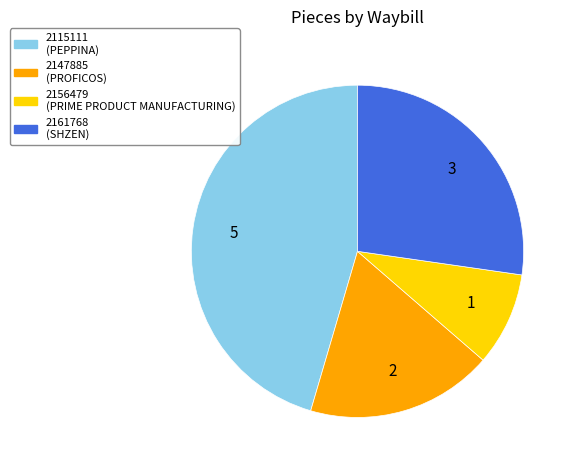

Which category has the smallest portion of the pie?

2156479